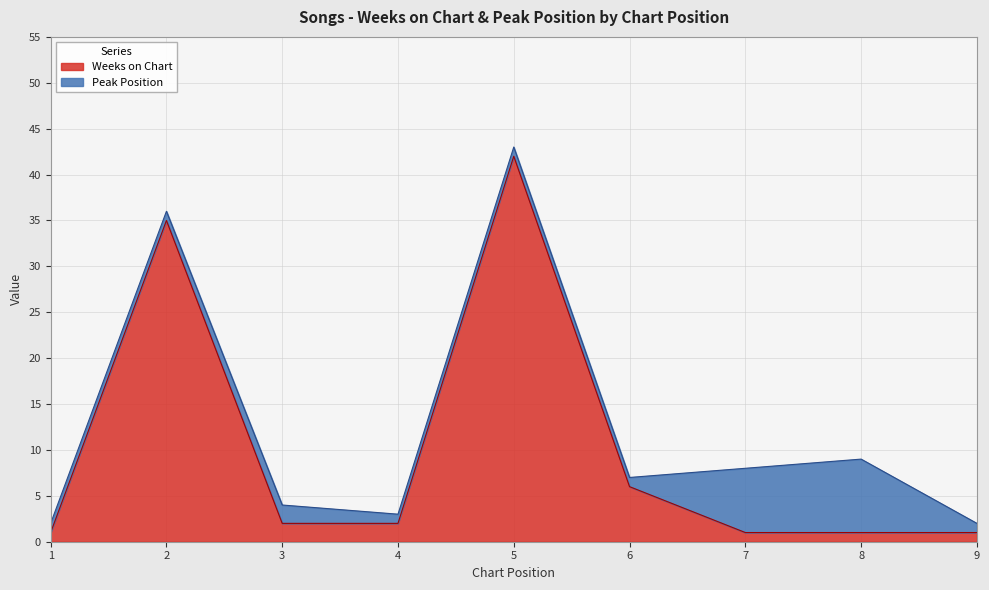

What is the sum of all values?

91